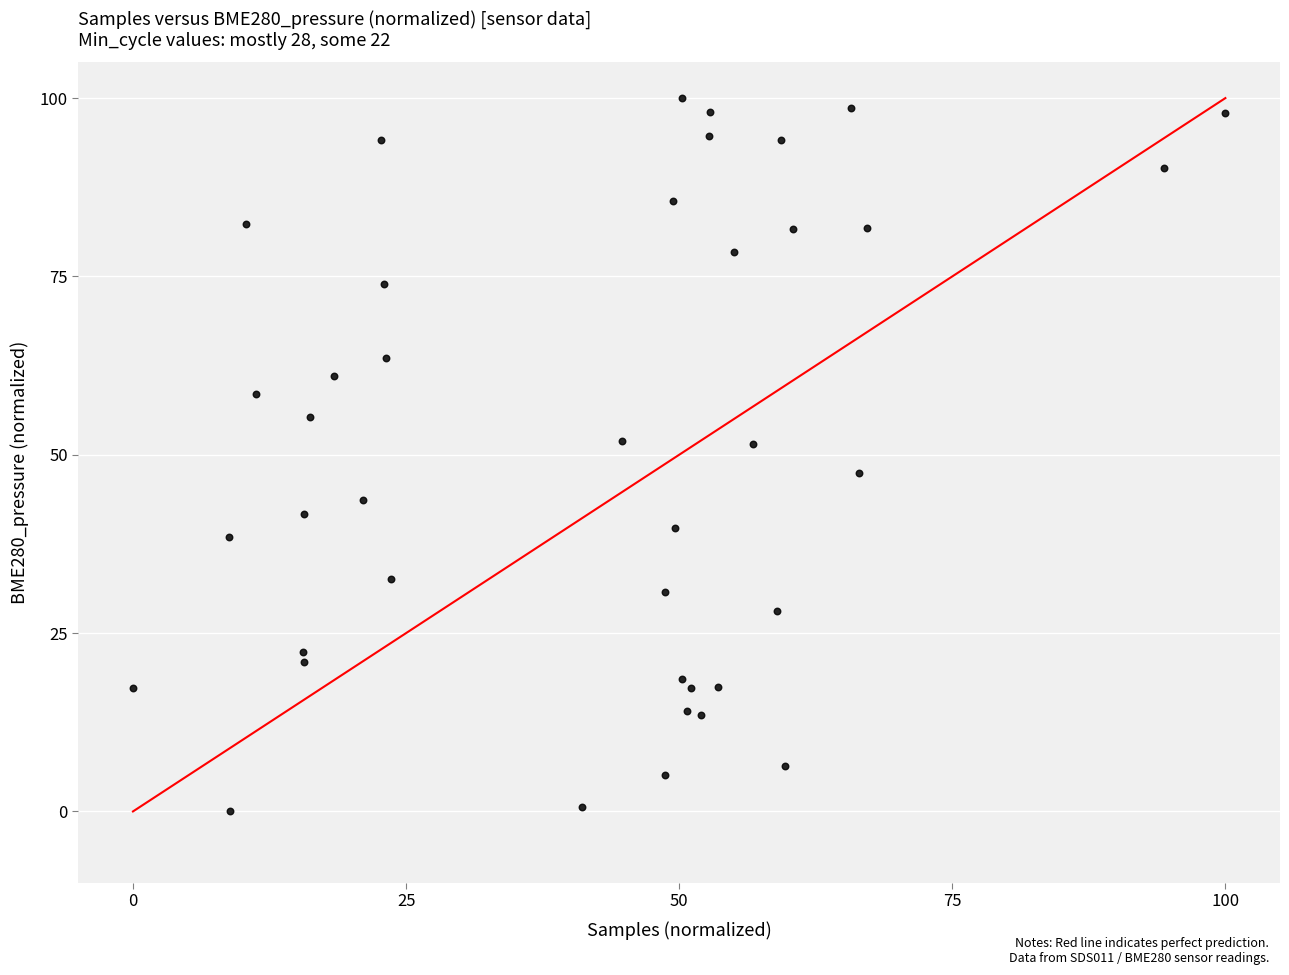

What is the range of Y values (max minus min)?

100.0